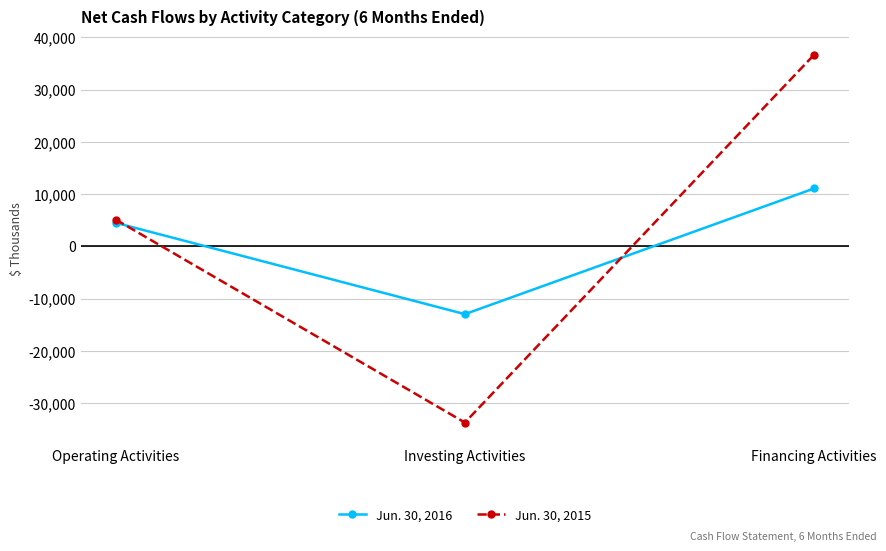

Where is Jun. 30, 2015 nearest to the value 1469?

Operating Activities